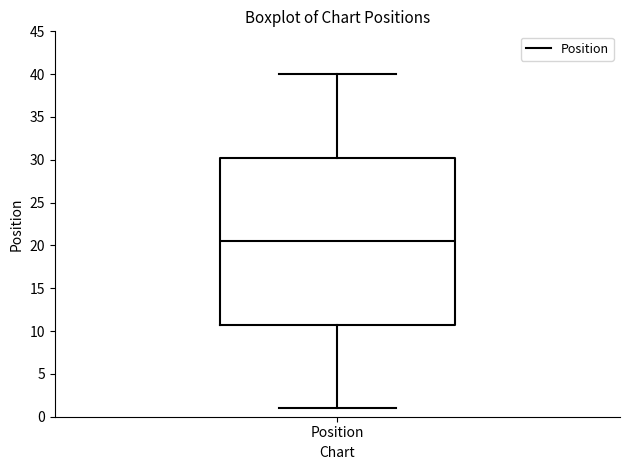

Transcribe this box plot: give where the median line is, the range the box spans, and where the two whiskers end, as read against the y-axis. The values are not printed on the chart, so give them approximately, as read against the axis.

median 20.5, box 11.0 to 30.5, whiskers 1.0 to 40.0